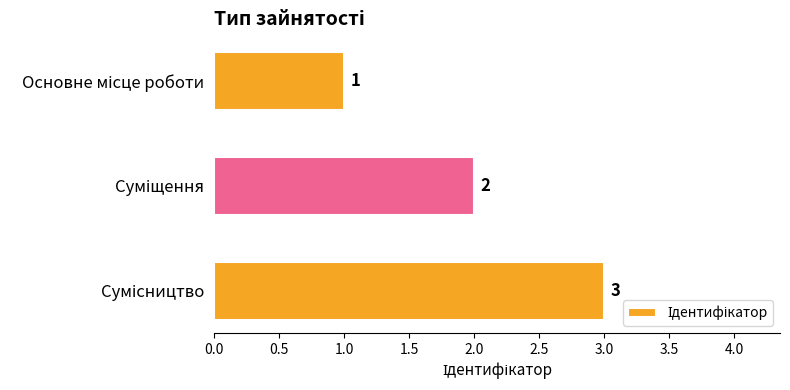

What is the greatest value displayed?

3